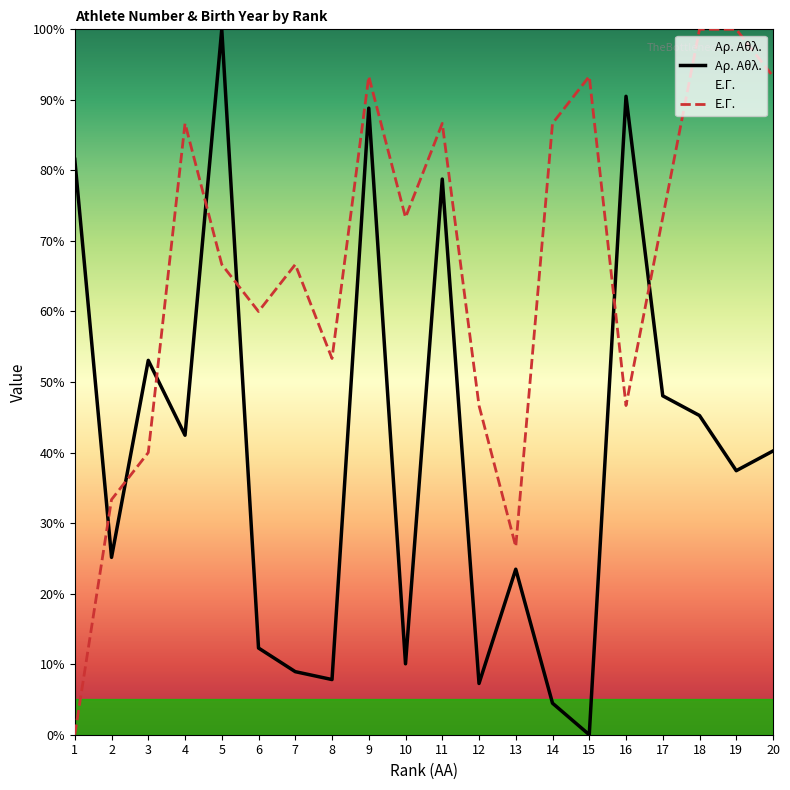

True or false: Ε.Γ. has a value of 44.1 at 17.

False